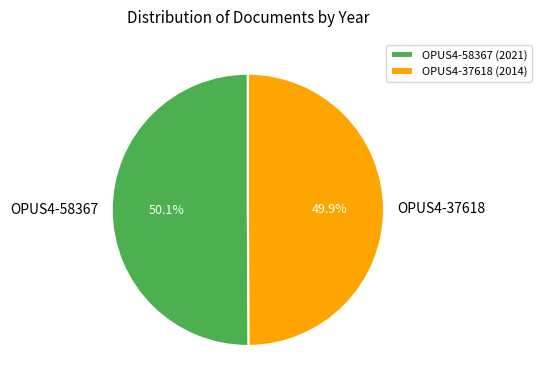

Is it true that OPUS4-58367 is 50% of the pie?

True